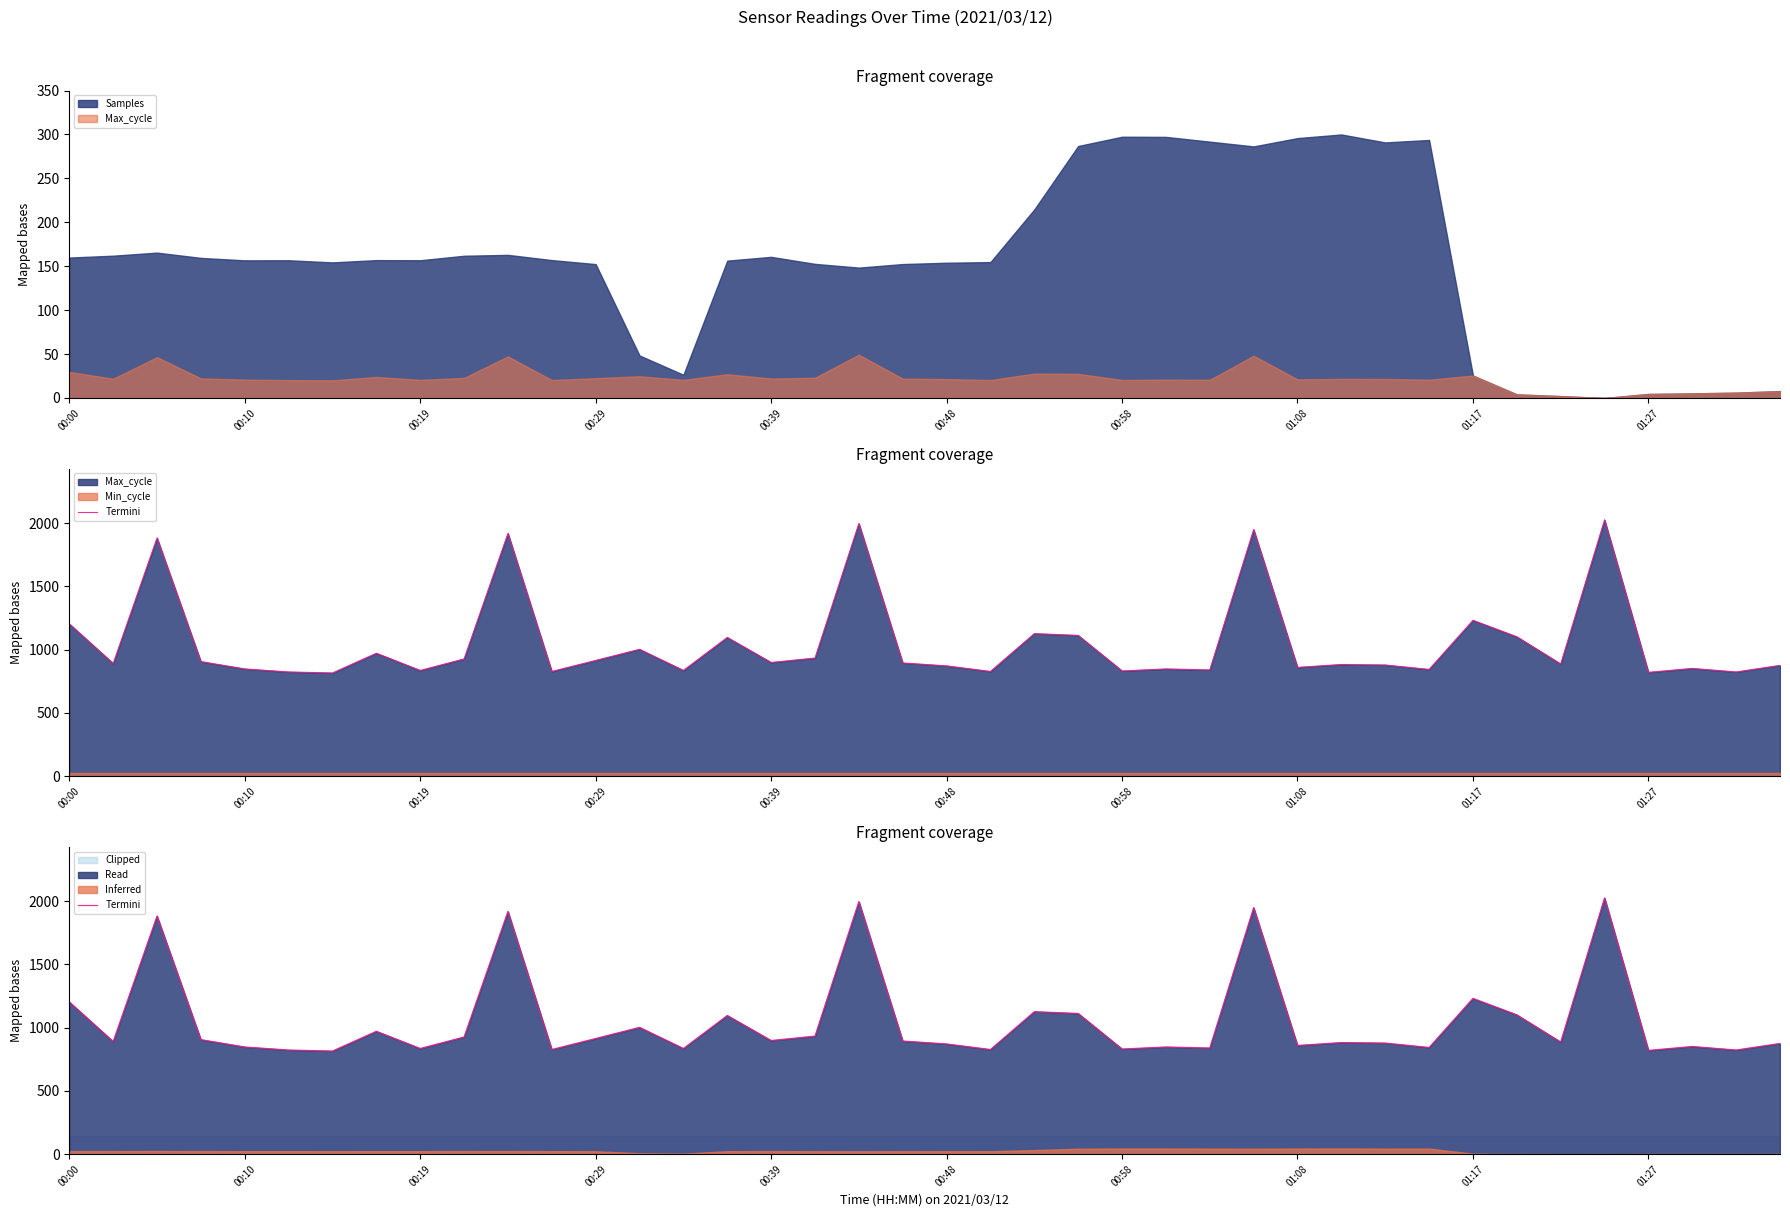

How many values are below 890?

20